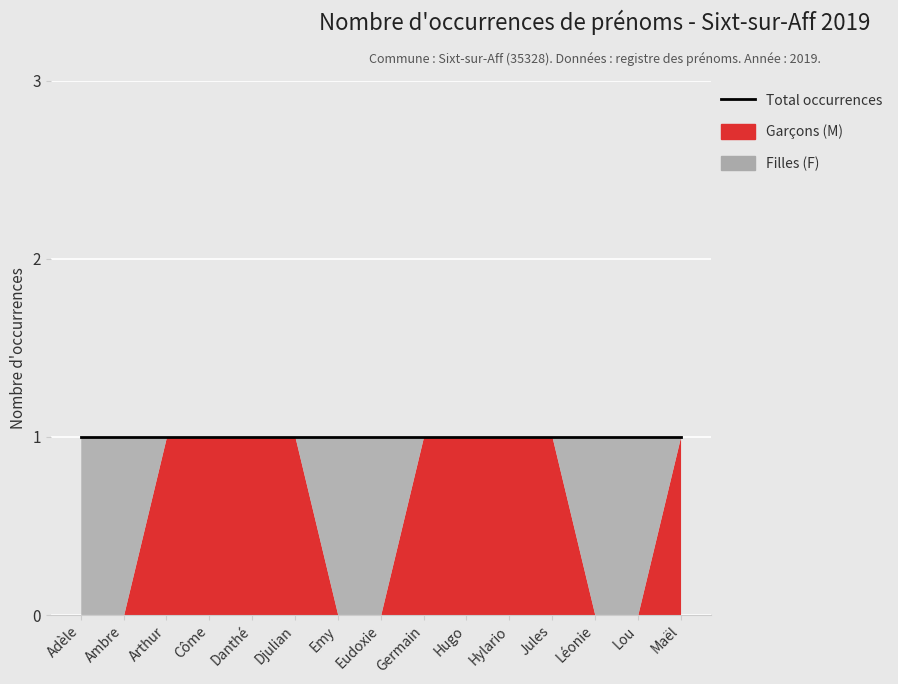

At which label does Garçons (M) reach its minimum?

Adèle